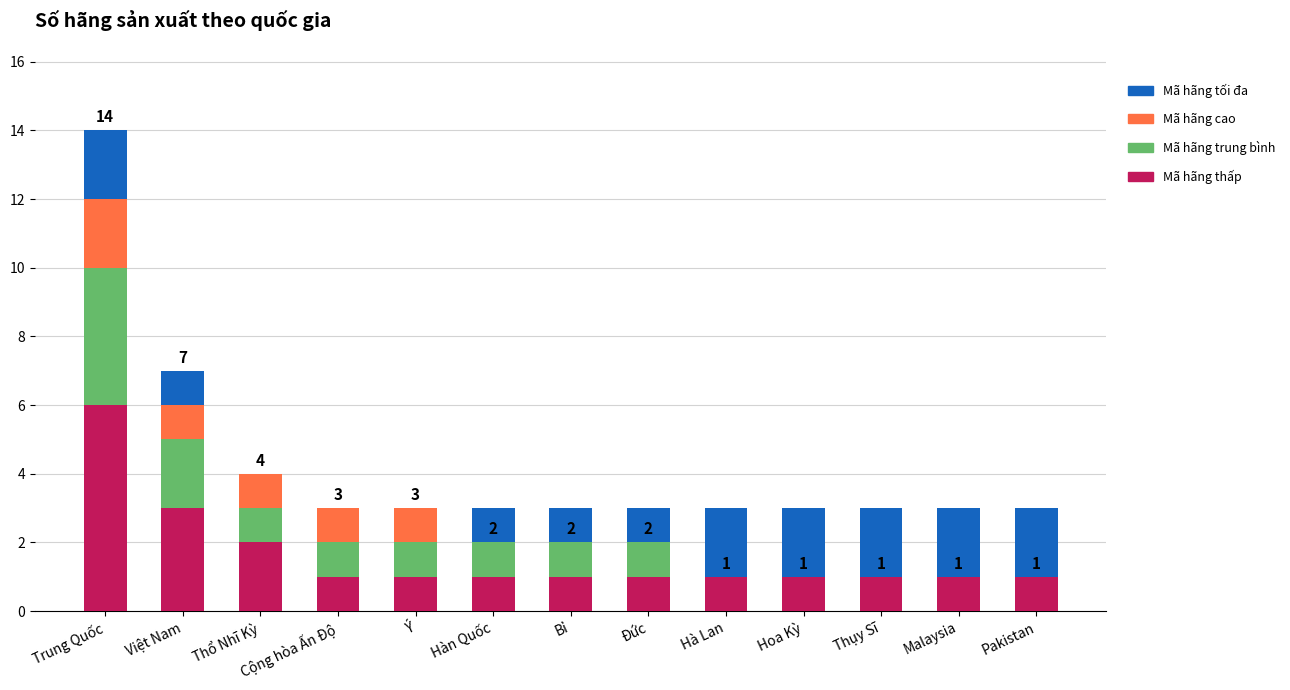

What is the sum of all Mã hãng thấp values?

21